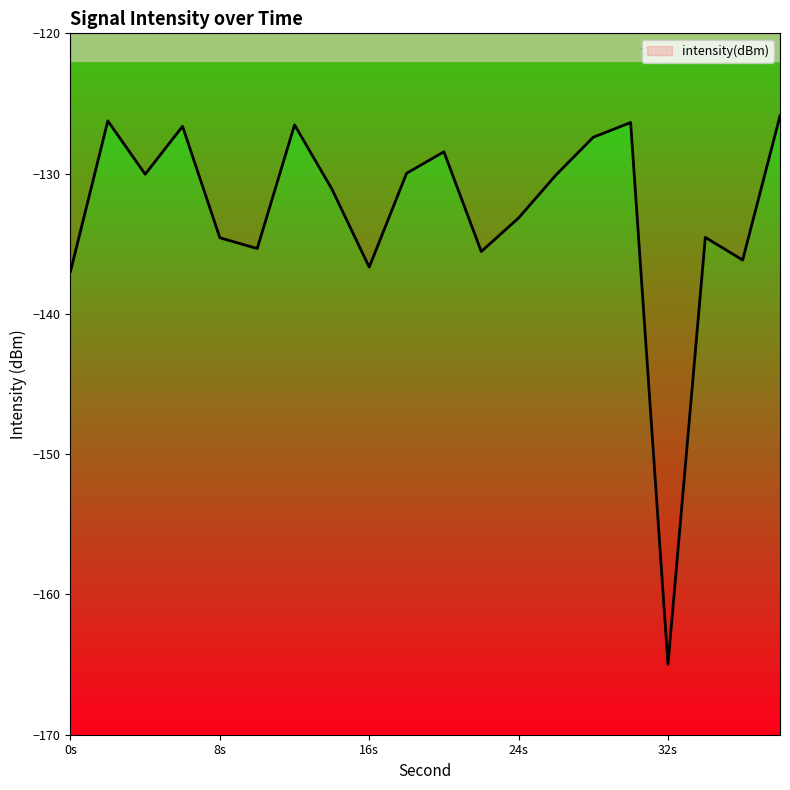

What is the maximum value shown in the chart?

-125.9